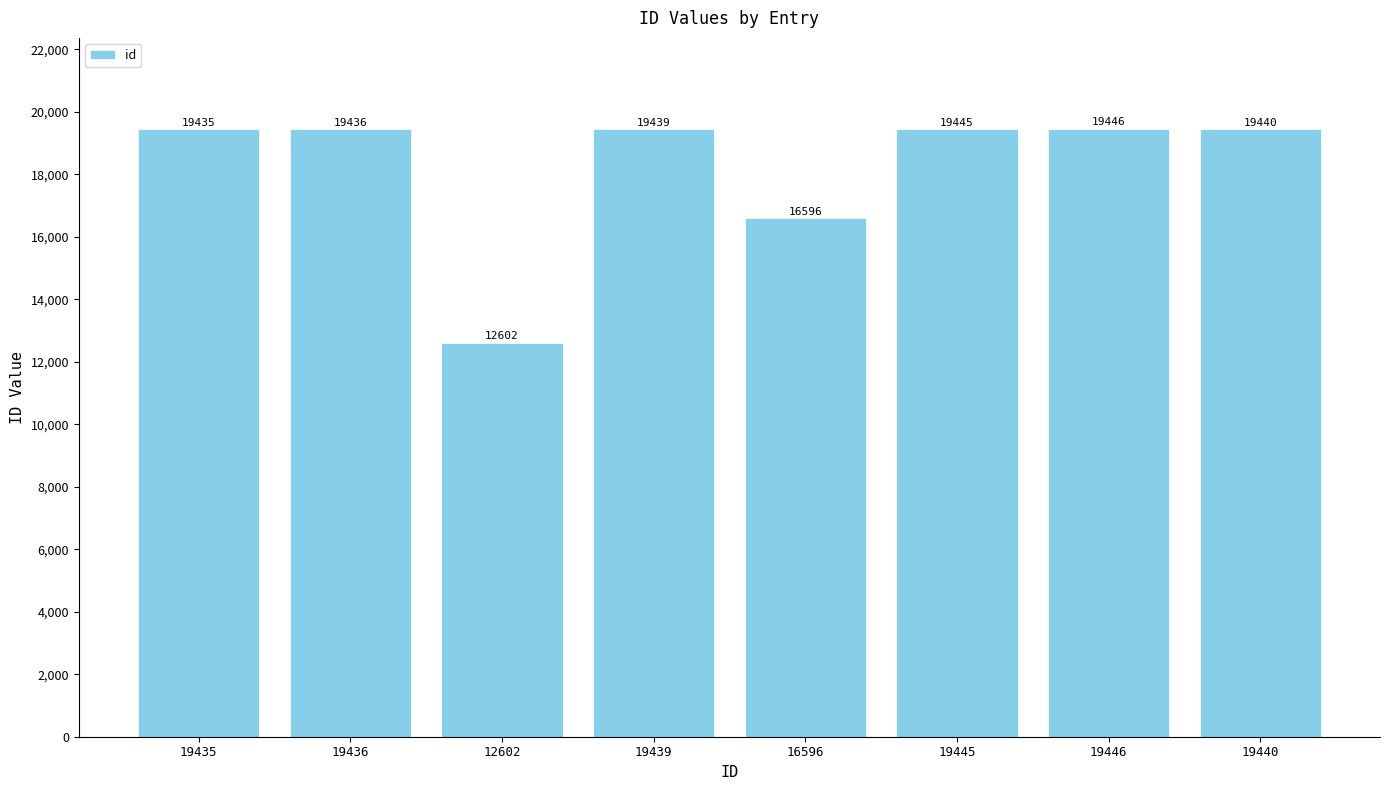

Which label corresponds to the smallest value in the chart?

12602